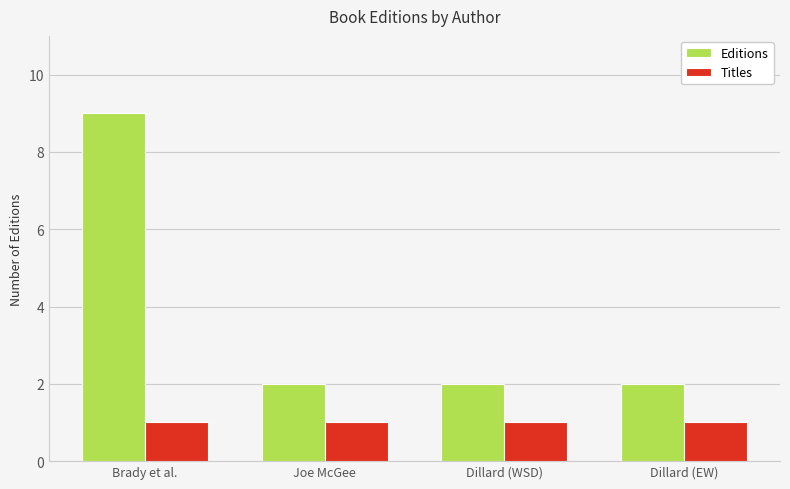

Is the value of Editions at Joe McGee greater than the value of Titles at Dillard (EW)?

Yes